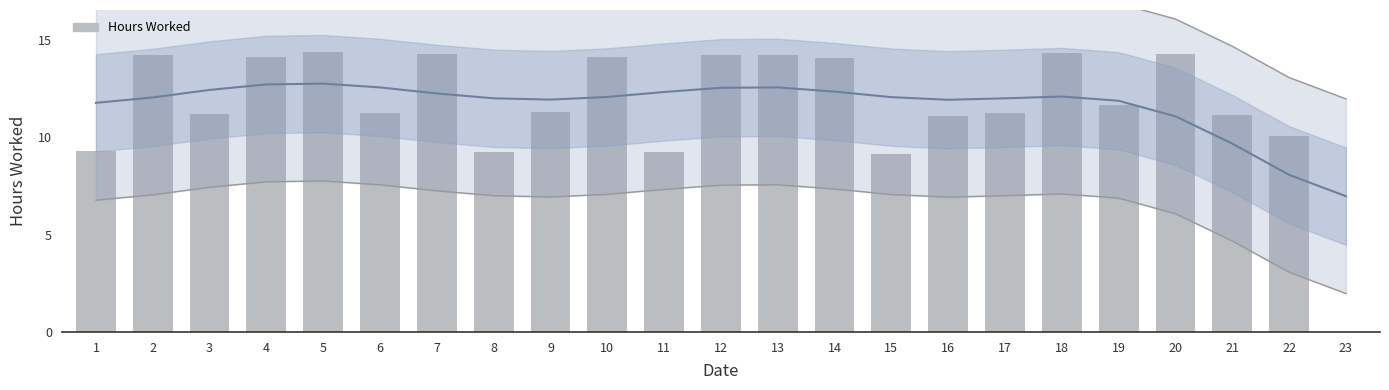

At which label is the value closest to 7?

15